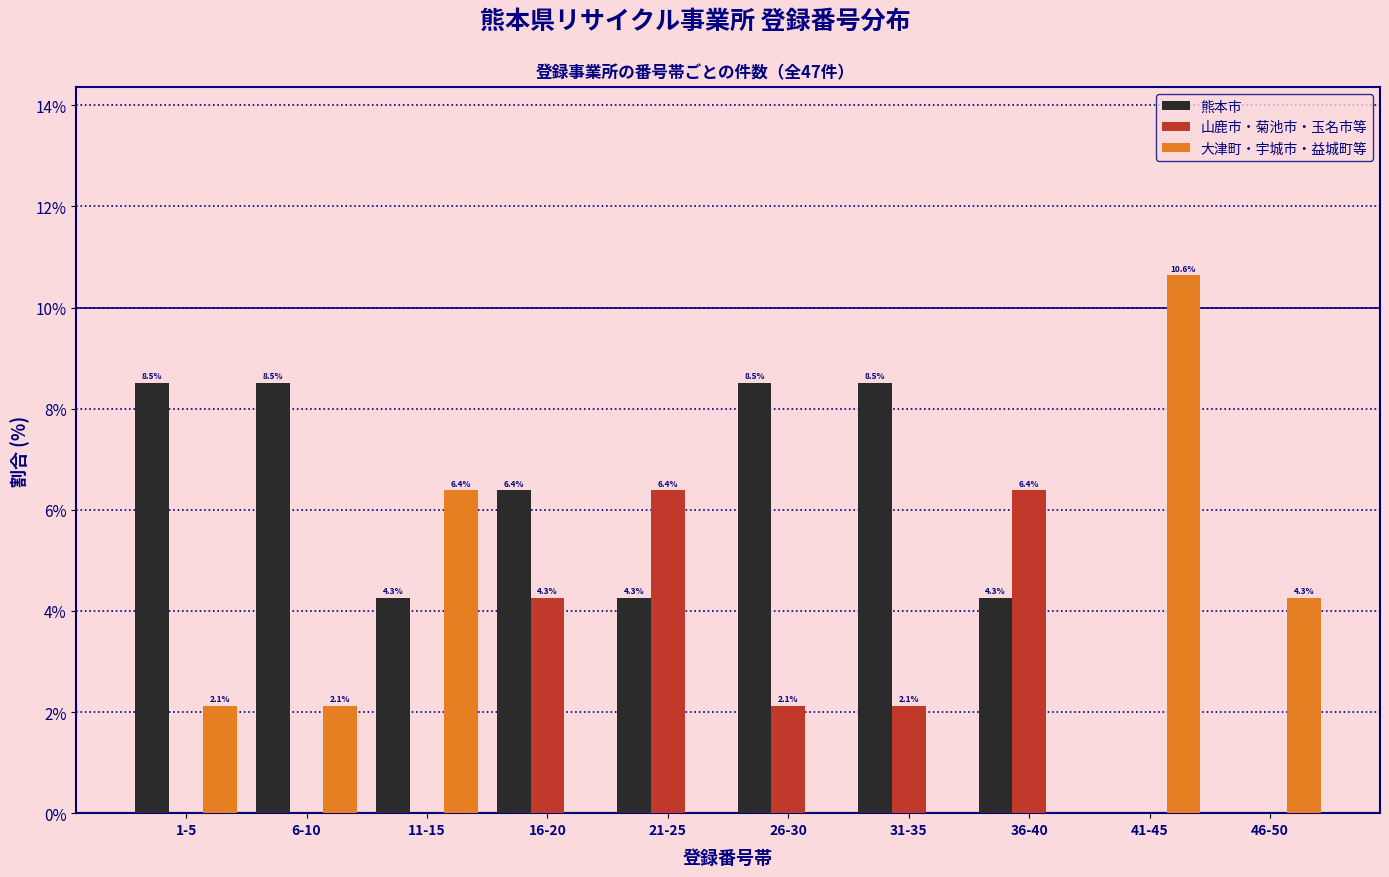

Reading right to left, list all the values displayed in this chart.

熊本市: 46-50=0.0	41-45=0.0	36-40=4.3	31-35=8.5	26-30=8.5	21-25=4.3	16-20=6.4	11-15=4.3	6-10=8.5	1-5=8.5
山鹿市・菊池市・玉名市等: 46-50=0.0	41-45=0.0	36-40=6.4	31-35=2.1	26-30=2.1	21-25=6.4	16-20=4.3	11-15=0.0	6-10=0.0	1-5=0.0
大津町・宇城市・益城町等: 46-50=4.3	41-45=10.6	36-40=0.0	31-35=0.0	26-30=0.0	21-25=0.0	16-20=0.0	11-15=6.4	6-10=2.1	1-5=2.1